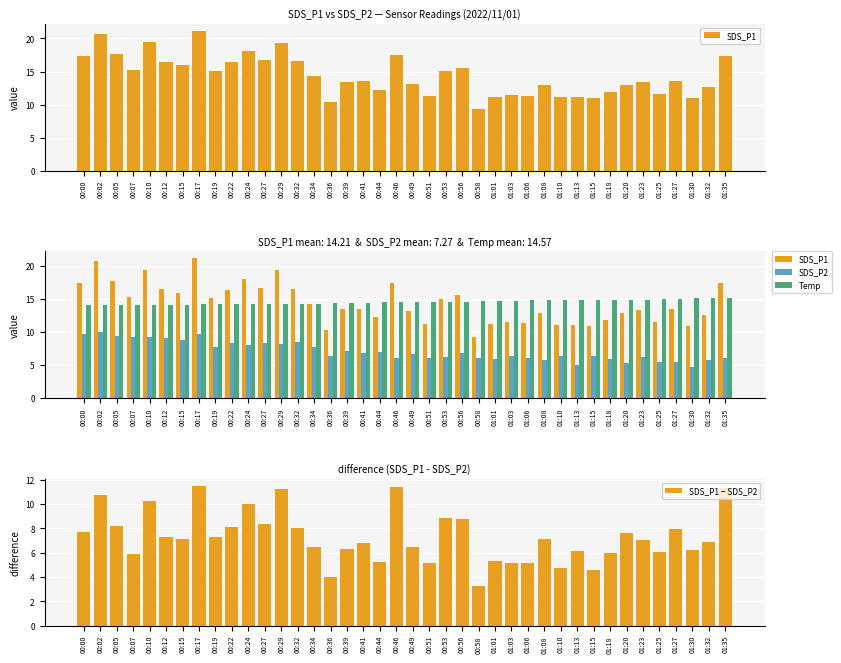

How many values in the SDS_P1 series are below 13?

16